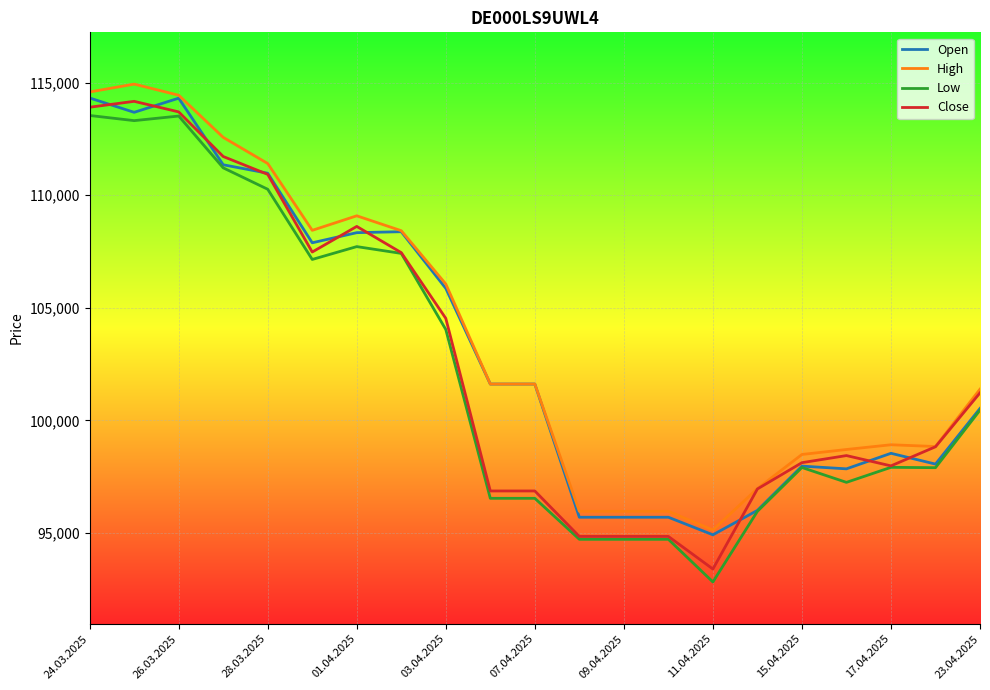

What is the greatest value displayed?

114930